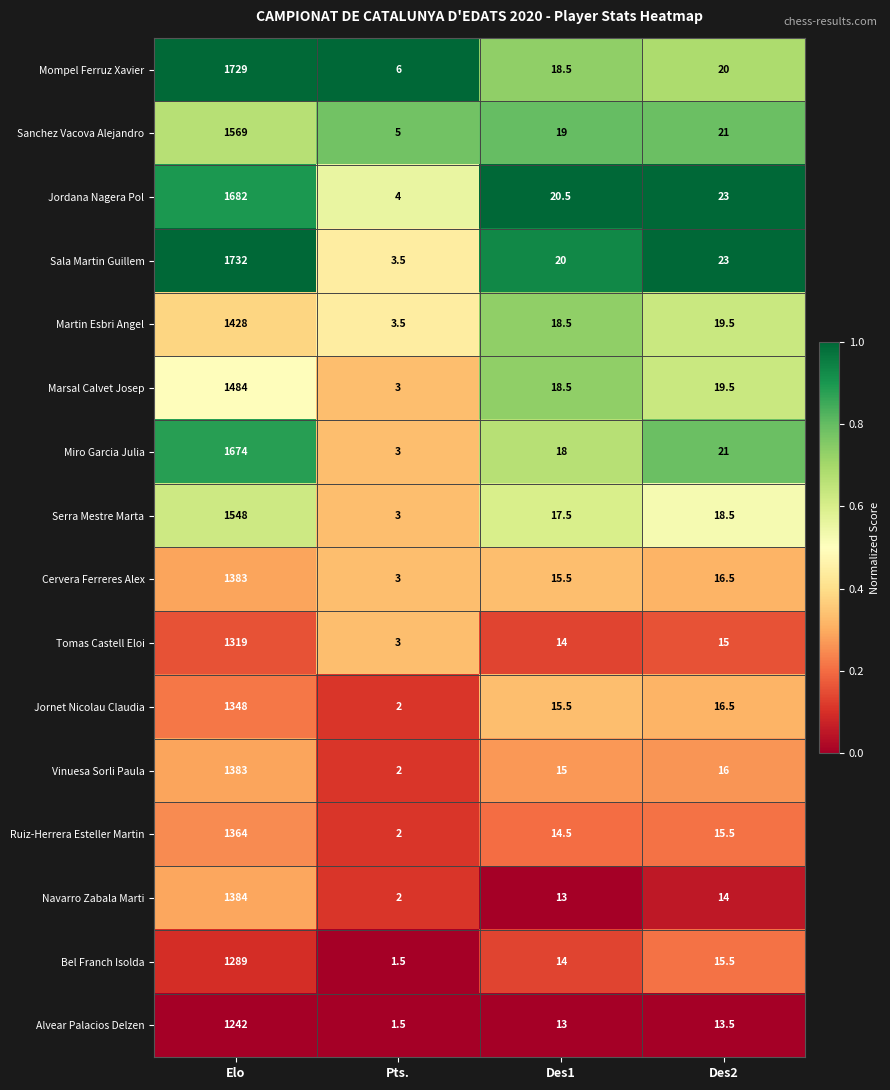

Where is Mompel Ferruz Xavier nearest to the value 867?

Des2